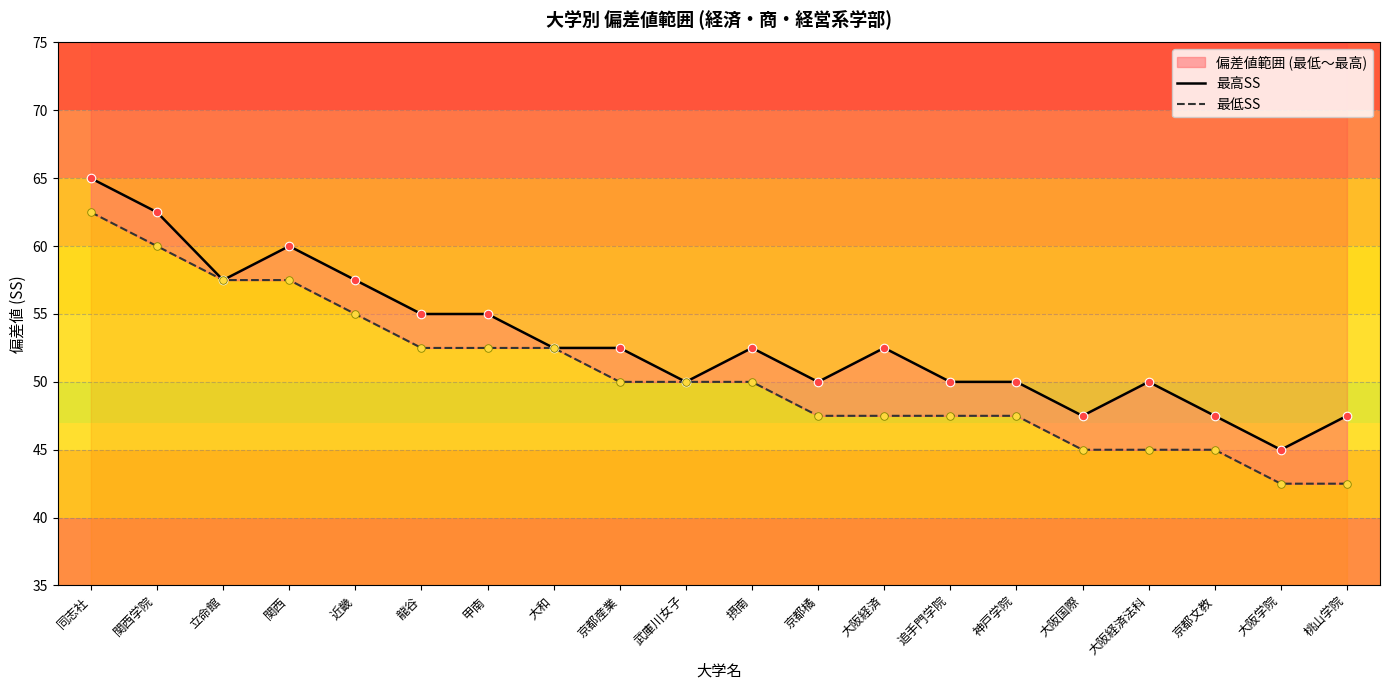

What are all the series names shown in the legend?

最高SS, 最低SS